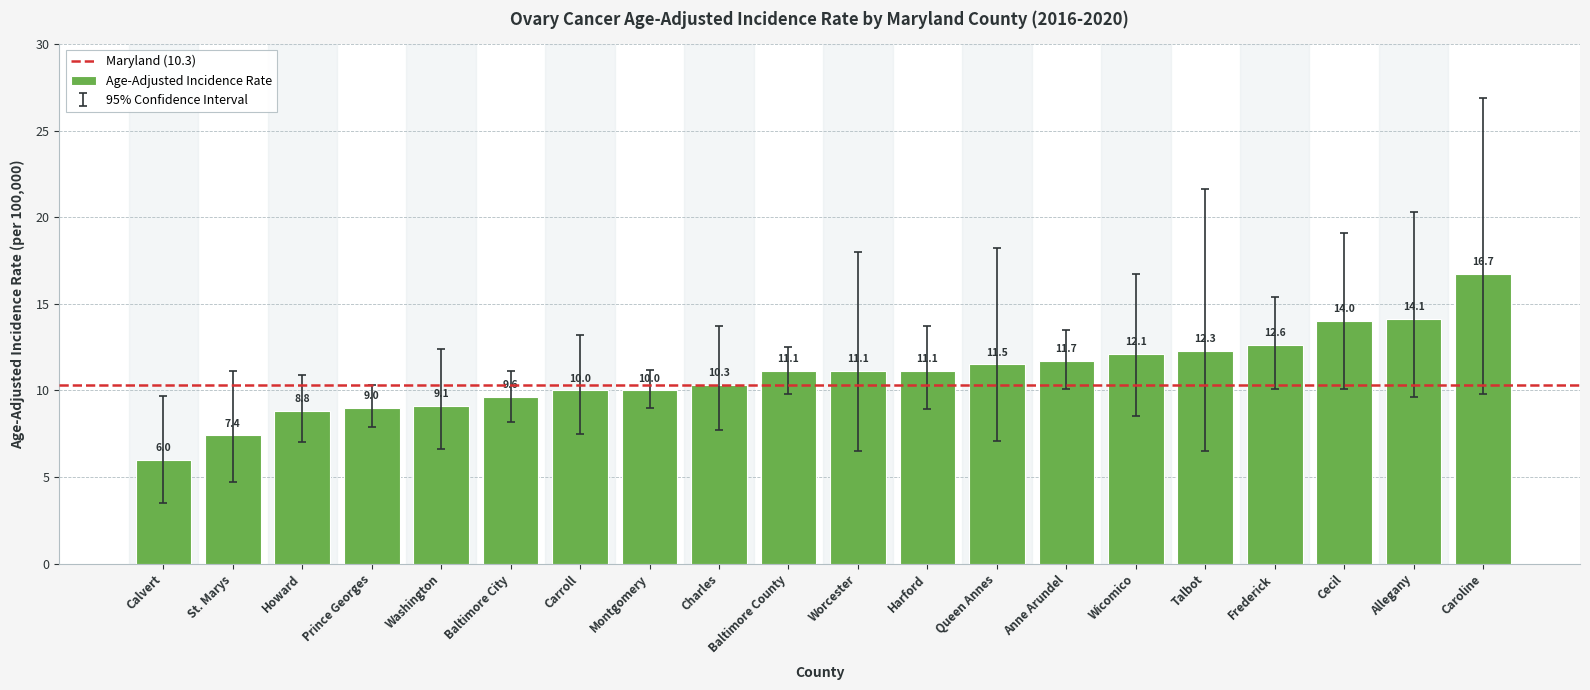

What is the value of the 13th bar from the left?

11.5